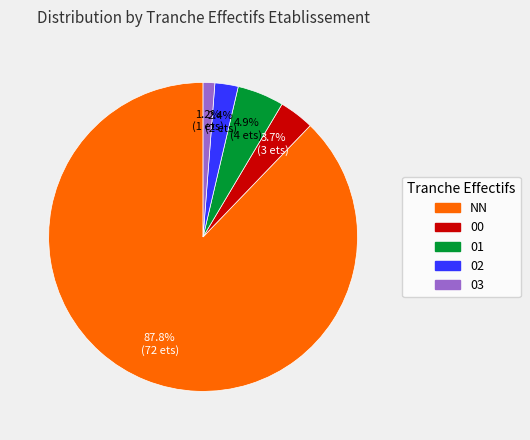

To the nearest percent, what is the combined percentage of 00 and 01?

9%